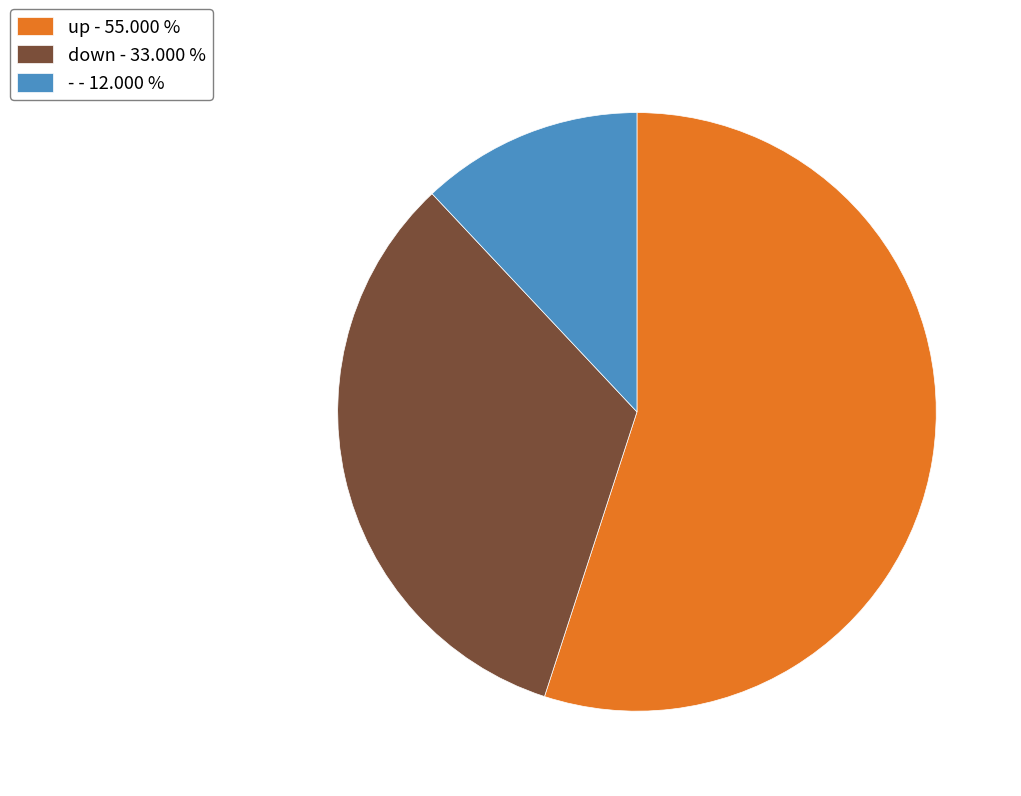

Rank the categories by value from lowest to highest.

-, down, up